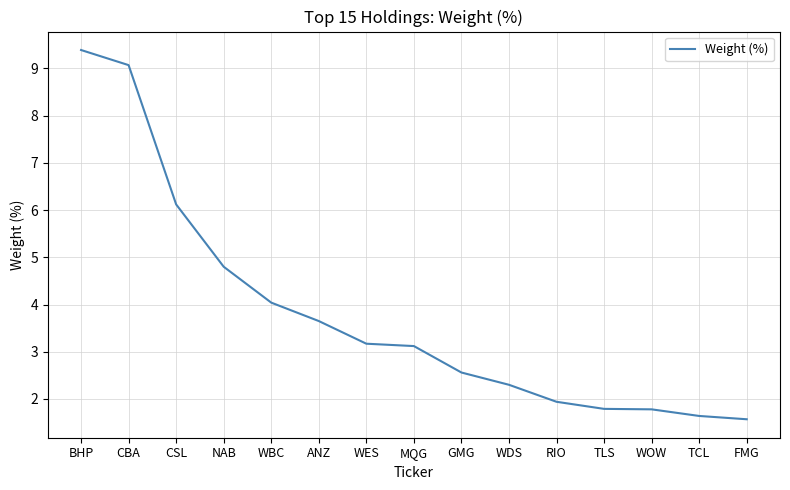

What is the approximate value at GMG?

2.6